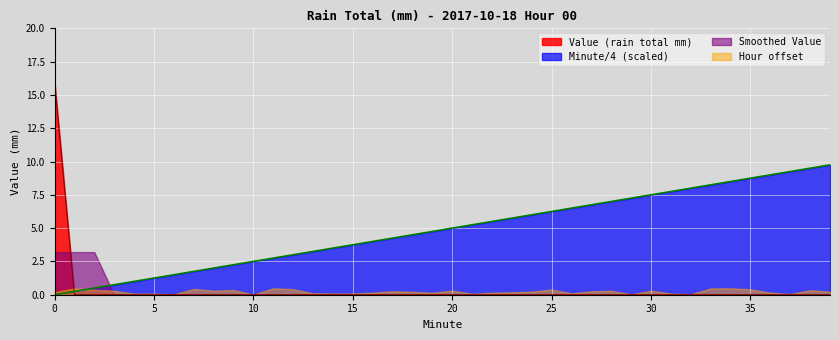

Rank the series by their maximum value, from highest to lowest.

Value (rain total mm), Minute/4 (scaled), Smoothed Value, Hour offset